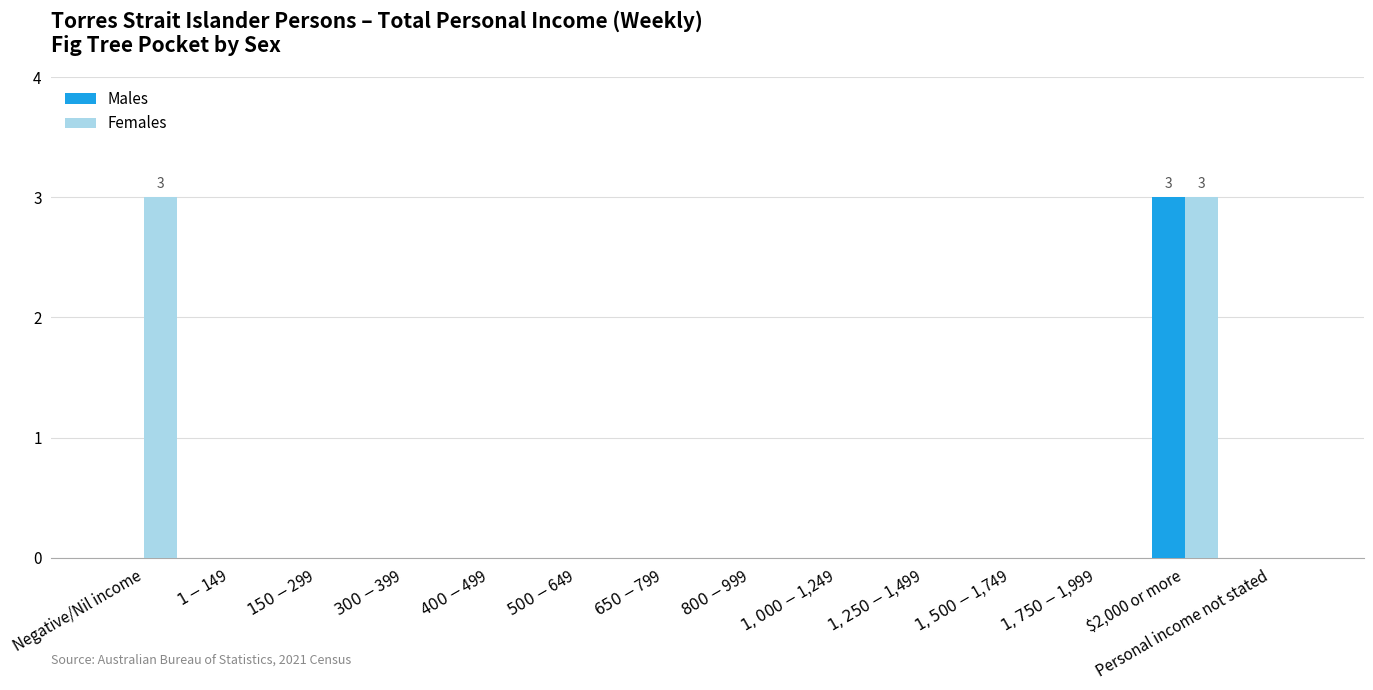

The value of Males at $1-$149 is 0. True or false?

True